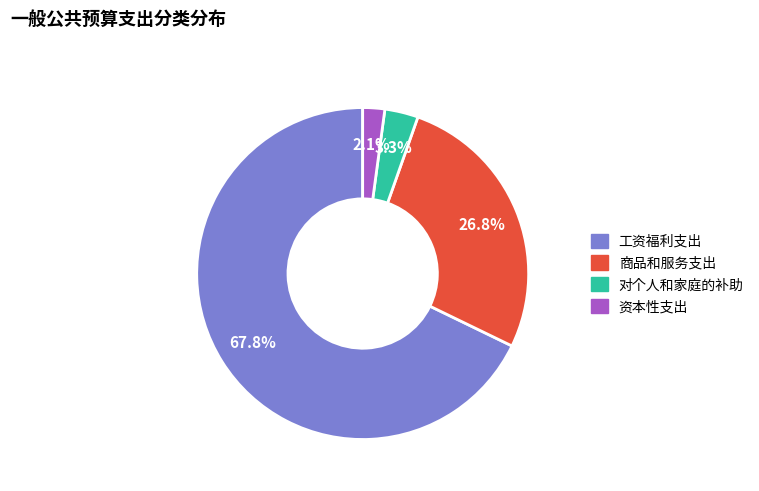

What percentage do 对个人和家庭的补助 and 资本性支出 together represent?

5.4%